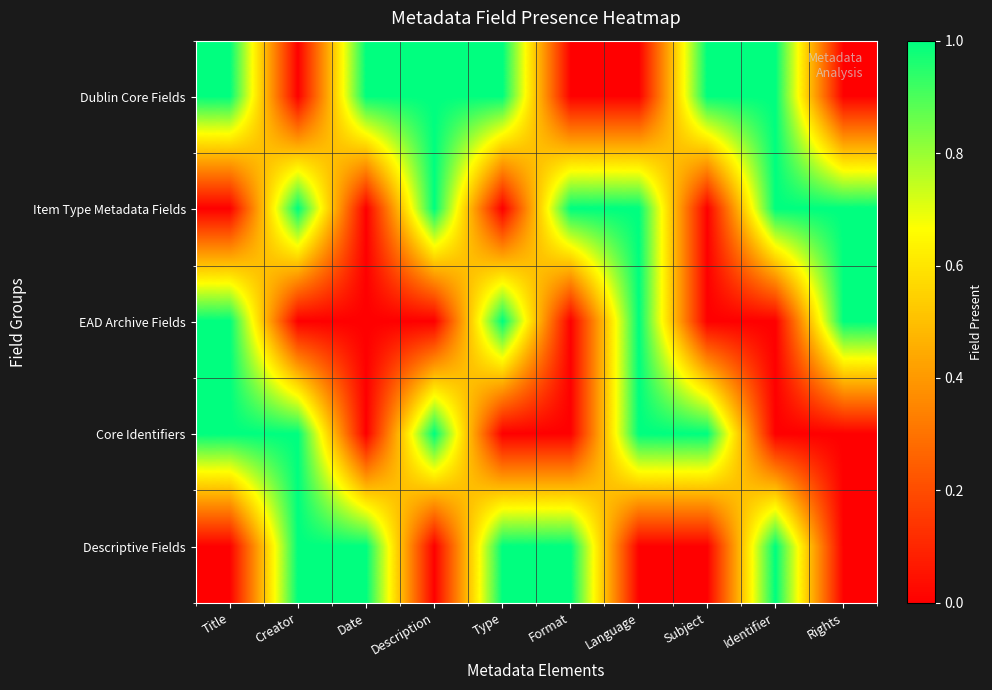

What is the difference between the highest and lowest values at Date?

1